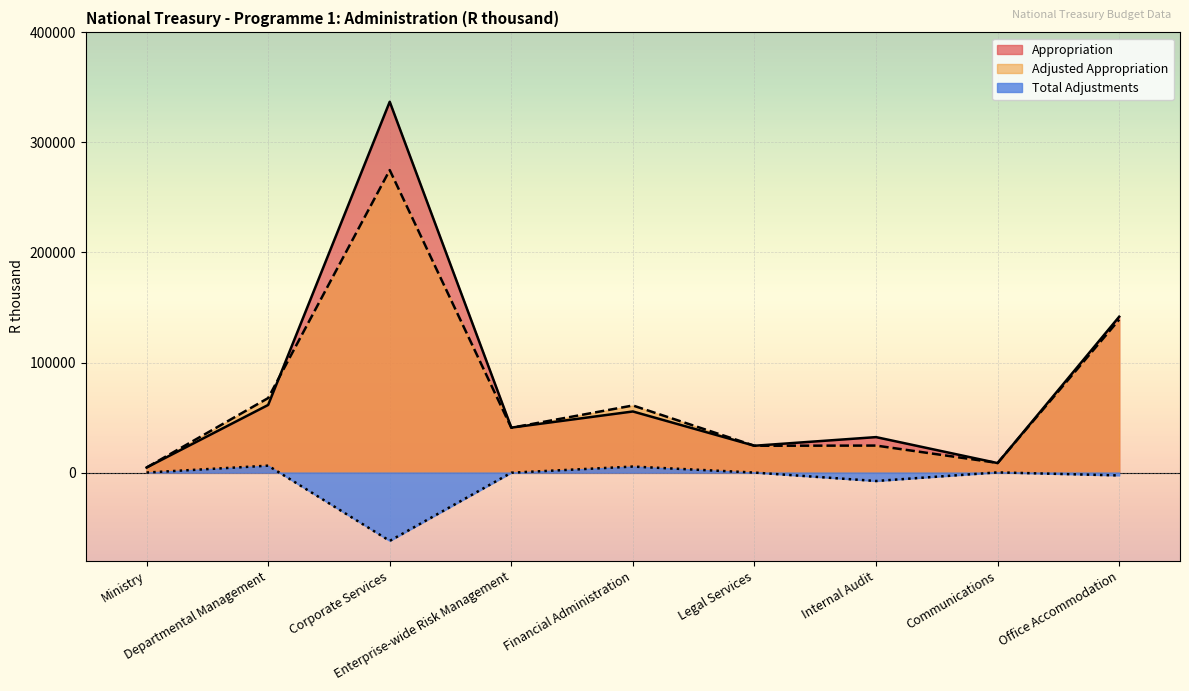

What are all the series names shown in the legend?

Appropriation, Adjusted Appropriation, Total Adjustments